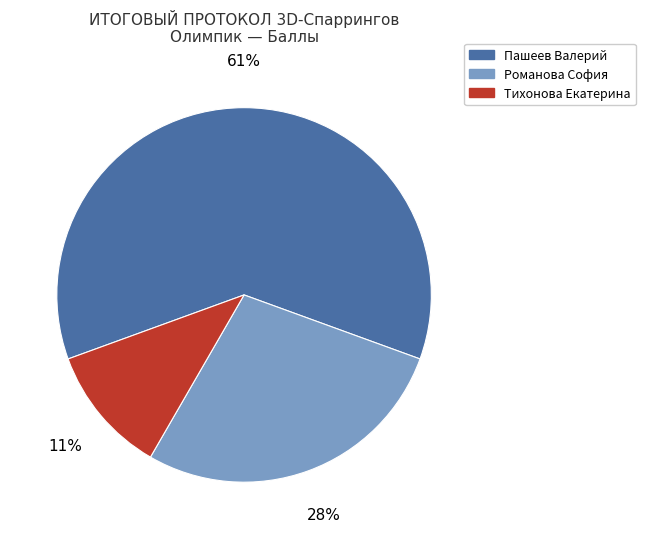

Is there any slice that represents more than half of the pie?

Yes